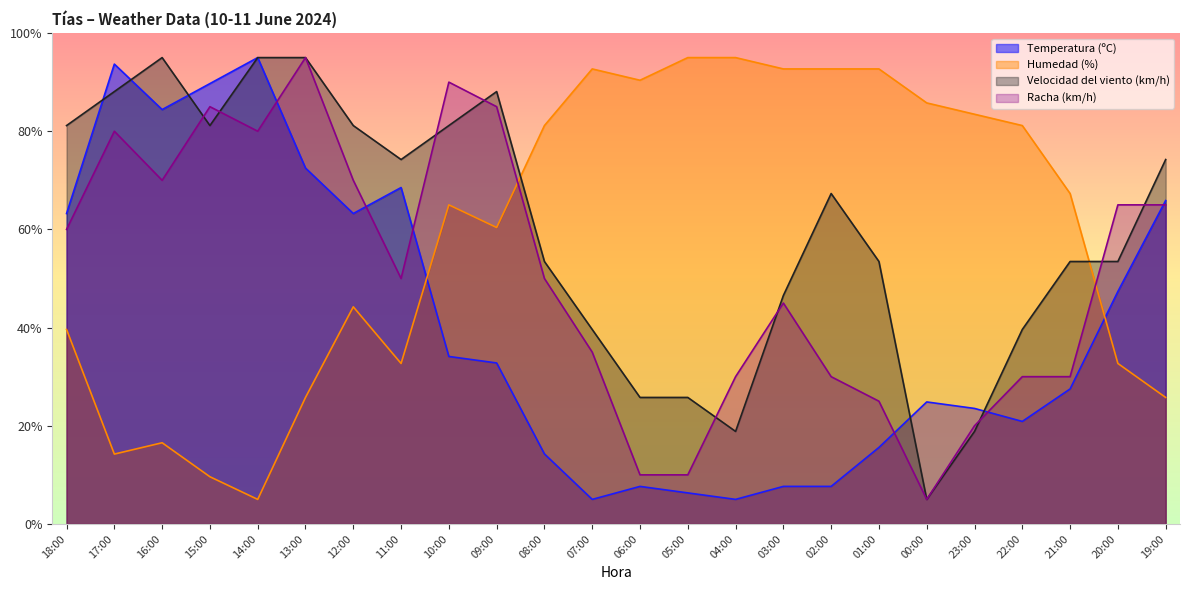

At which label is Velocidad del viento (km/h) closest to 50?

08:00